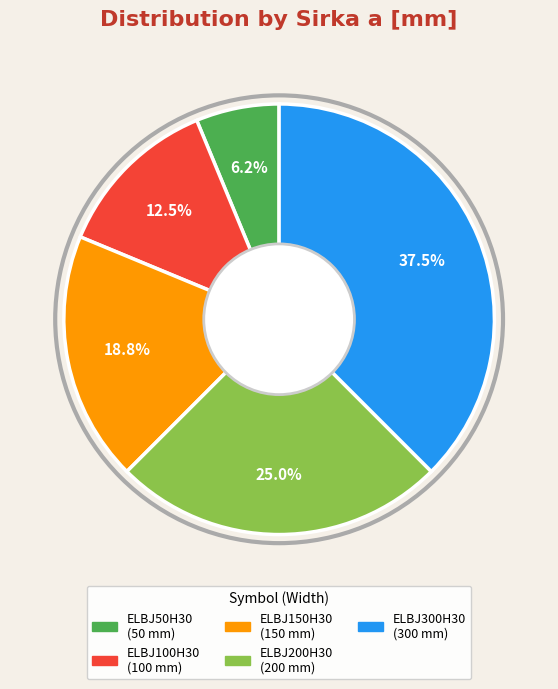

To the nearest percent, what is the difference between the largest and smallest slice percentages?

31%